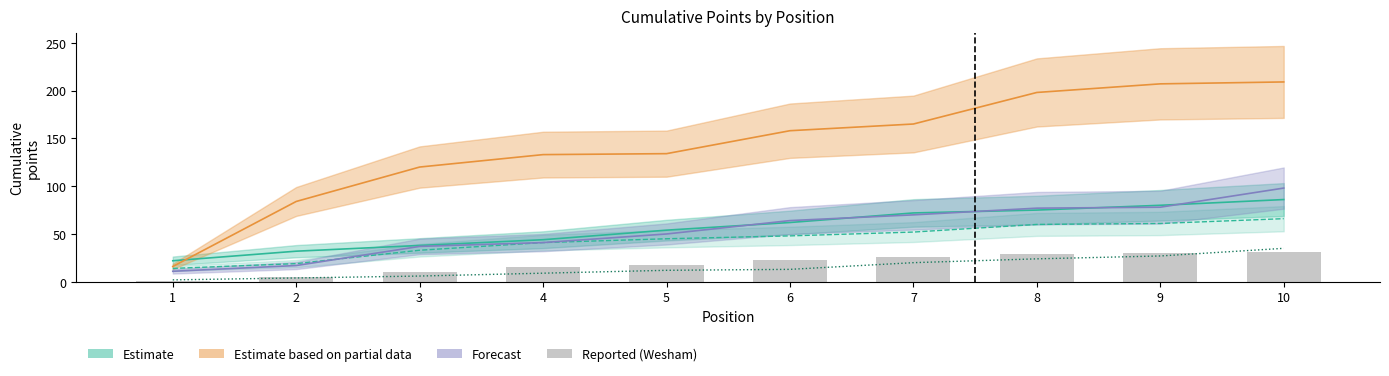

How many groups of bars are there?

10